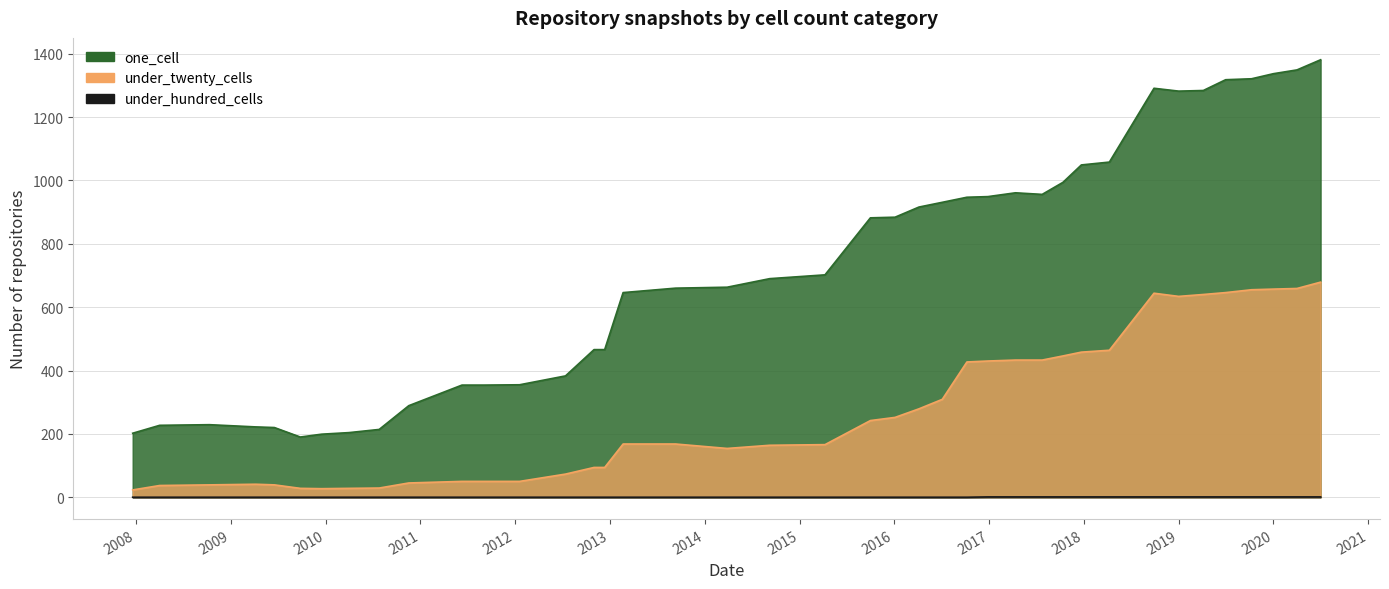

Which category has the highest value in the under_hundred_cells series?

2016-12-27